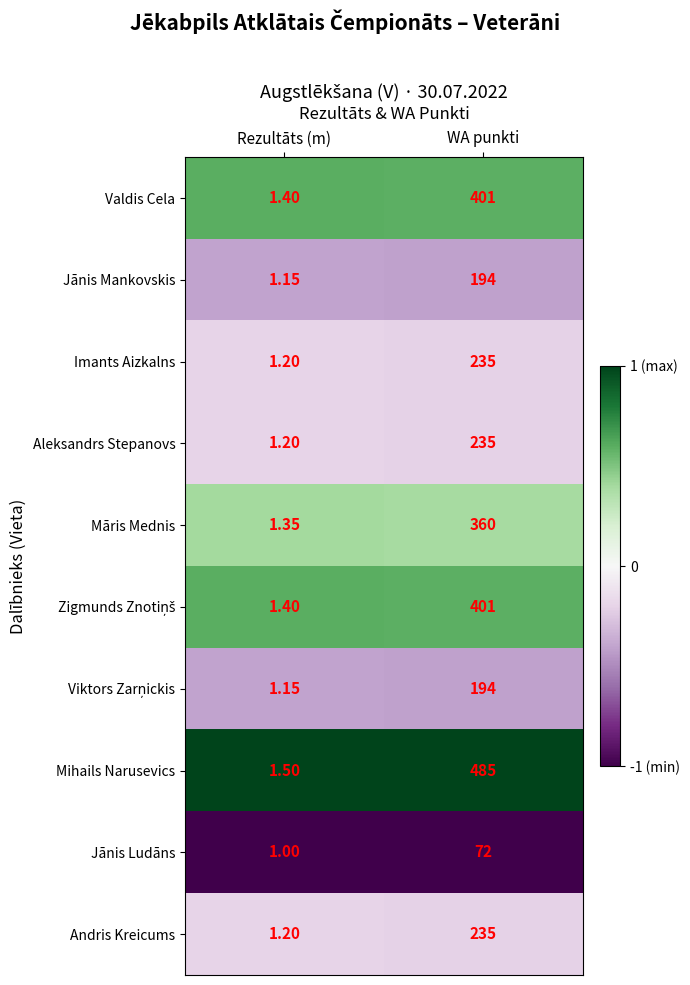

Which series has the largest range (max minus min)?

Mihails Narusevics